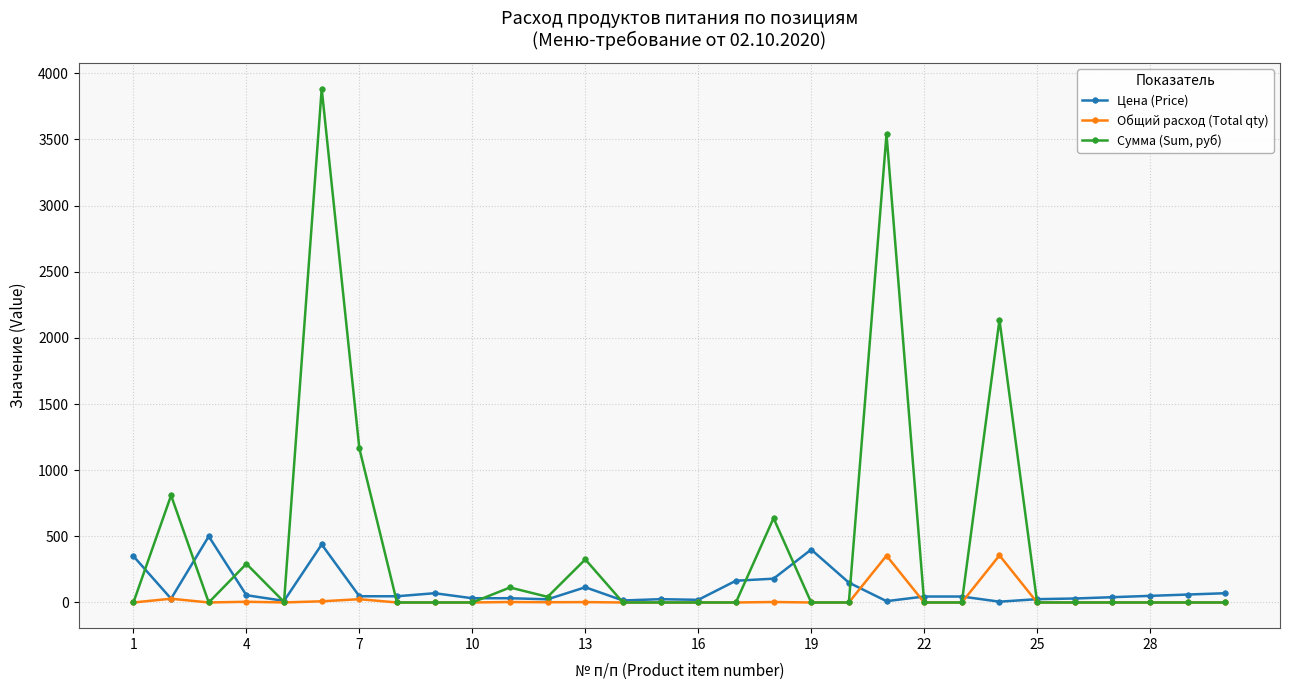

Which series has the largest range (max minus min)?

Сумма (Sum, руб)